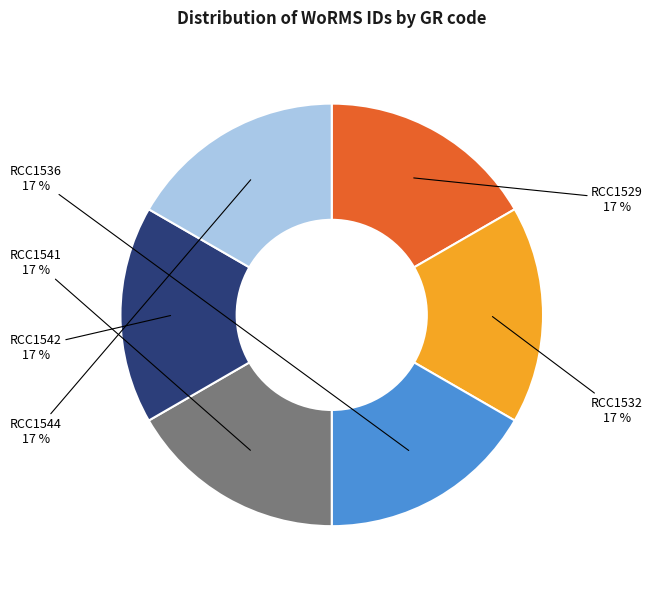

Combined, do RCC1541 and RCC1529 account for over 50%?

No